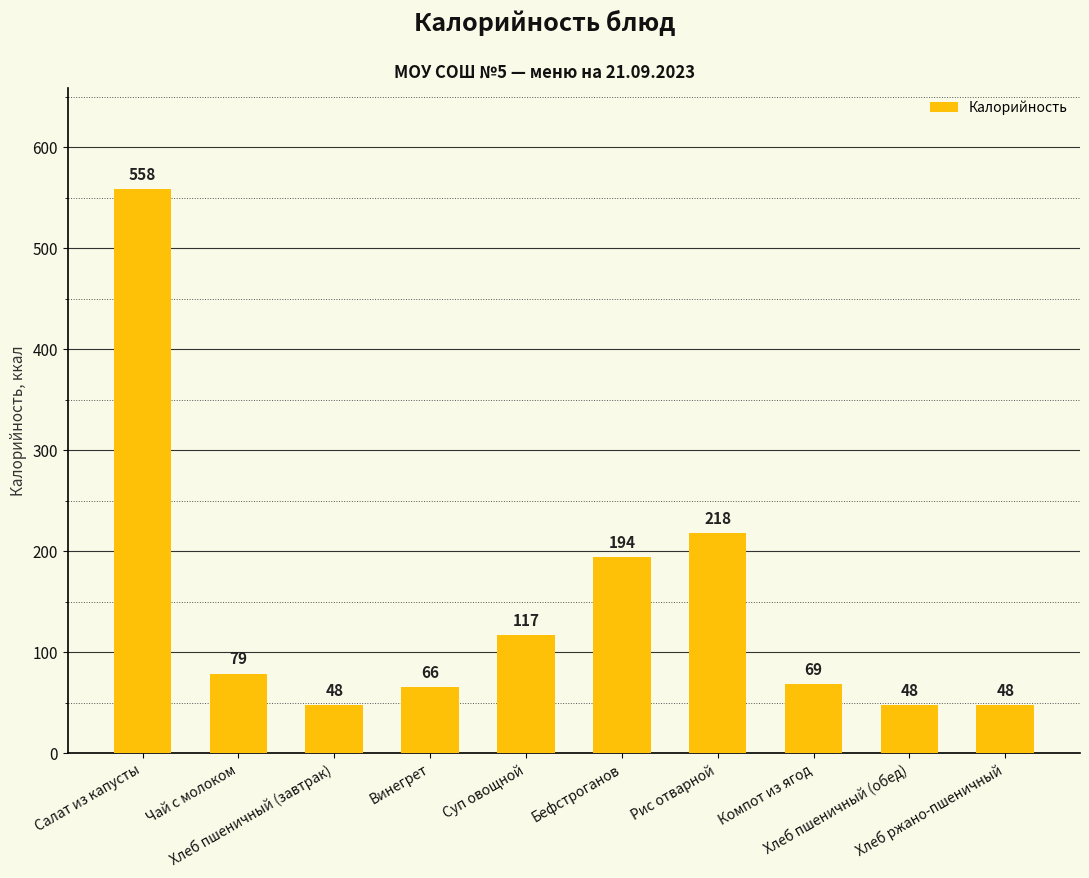

What is the greatest value displayed?

558